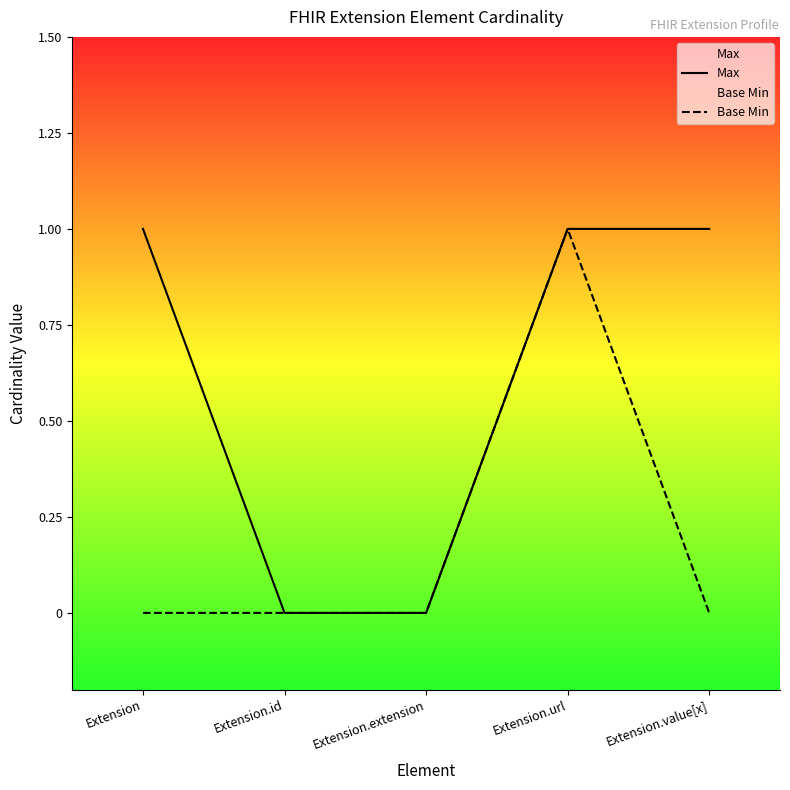

What is the label of the 1st point from the left?

Extension